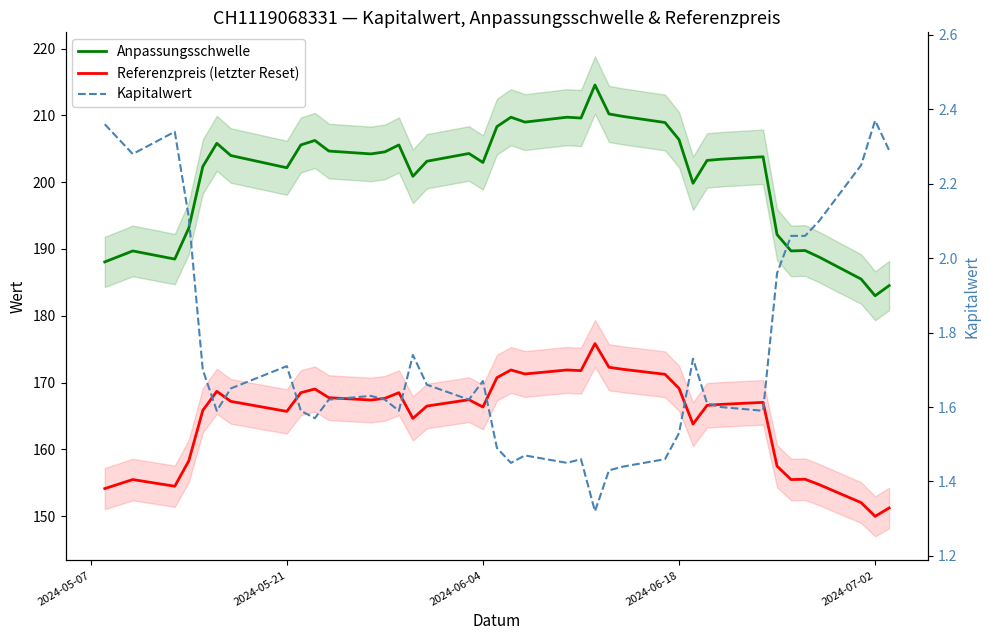

Reading left to right, extract all data points from this chart.

Anpassungsschwelle: 188.1	189.7	188.5	193.1	202.3	205.8	204.0	202.2	205.6	206.2	204.7	204.2	204.5	205.6	200.9	203.1	204.3	202.9	208.3	209.7	209.0	209.7	209.6	214.5	210.2	209.8	208.9	206.4	199.8	203.3	203.4	203.8	192.2	189.7	189.8	188.8	185.5	183.0	184.5
Referenzpreis (letzter Reset): 154.2	155.5	154.5	158.3	165.8	168.7	167.2	165.7	168.5	169.1	167.8	167.4	167.7	168.5	164.7	166.5	167.4	166.3	170.8	171.9	171.3	171.9	171.8	175.8	172.3	172.0	171.2	169.2	163.8	166.6	166.8	167.1	157.5	155.5	155.6	154.8	152.1	150.0	151.2
Kapitalwert: 2.4	2.3	2.3	2.1	1.7	1.6	1.6	1.7	1.6	1.6	1.6	1.6	1.6	1.6	1.7	1.7	1.6	1.7	1.5	1.4	1.5	1.4	1.5	1.3	1.4	1.4	1.5	1.5	1.7	1.6	1.6	1.6	2.0	2.1	2.1	2.1	2.2	2.4	2.3